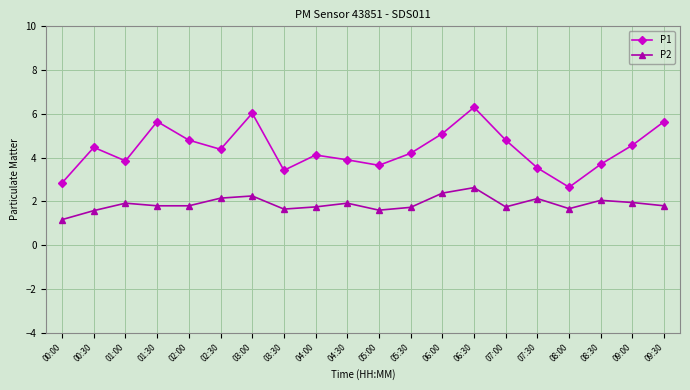

How many data points in P1 are less than 4?

8